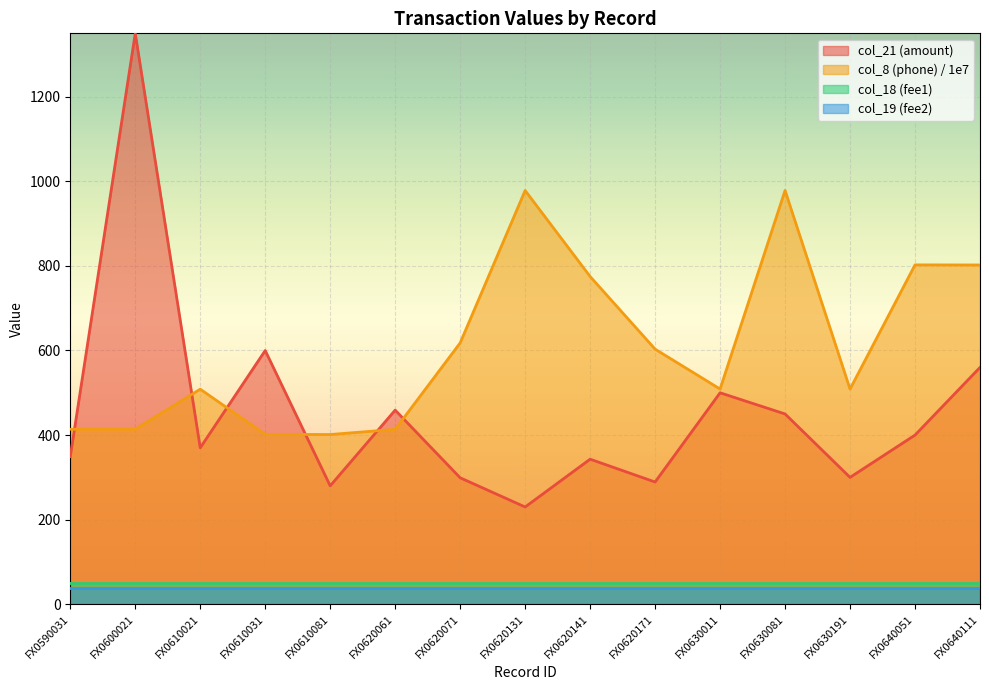

What is the total value across all series at FX0610031?

1090.6